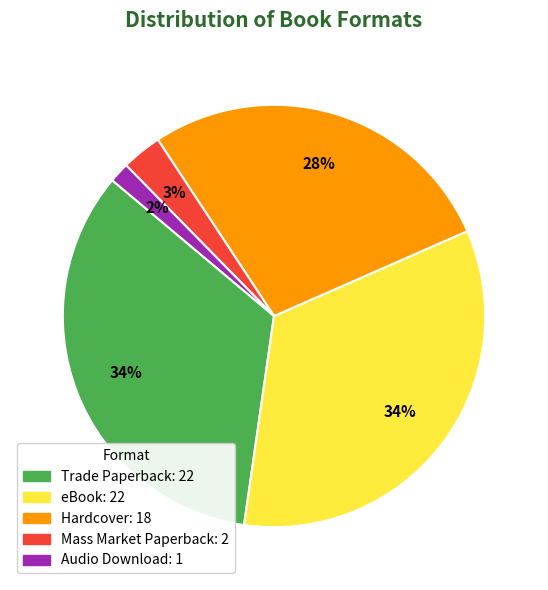

Is there a majority slice in this chart?

No